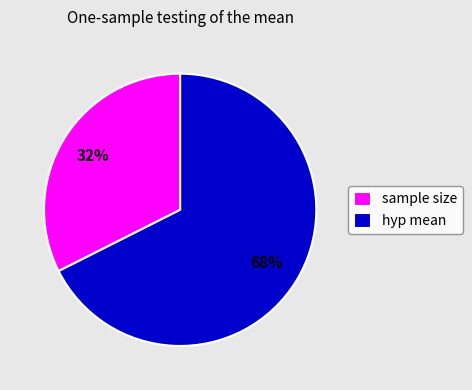

To the nearest percent, what is the average slice percentage?

50%